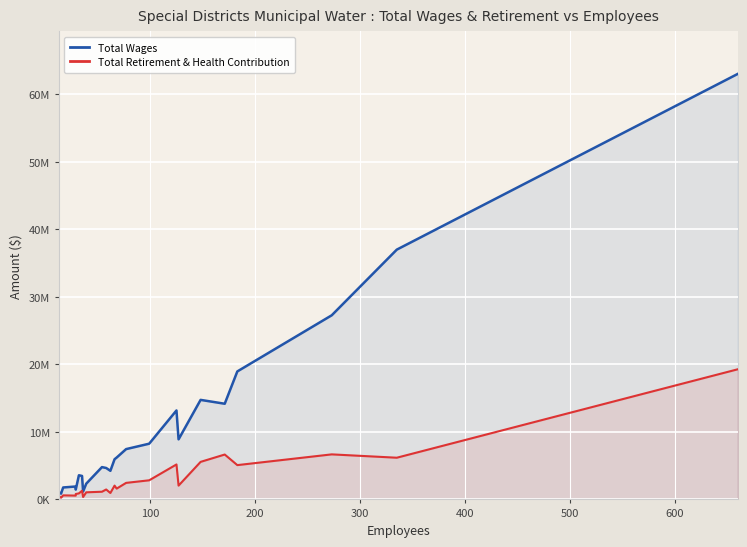

The value of Total Wages at 400 is 1919117.5. True or false?

False